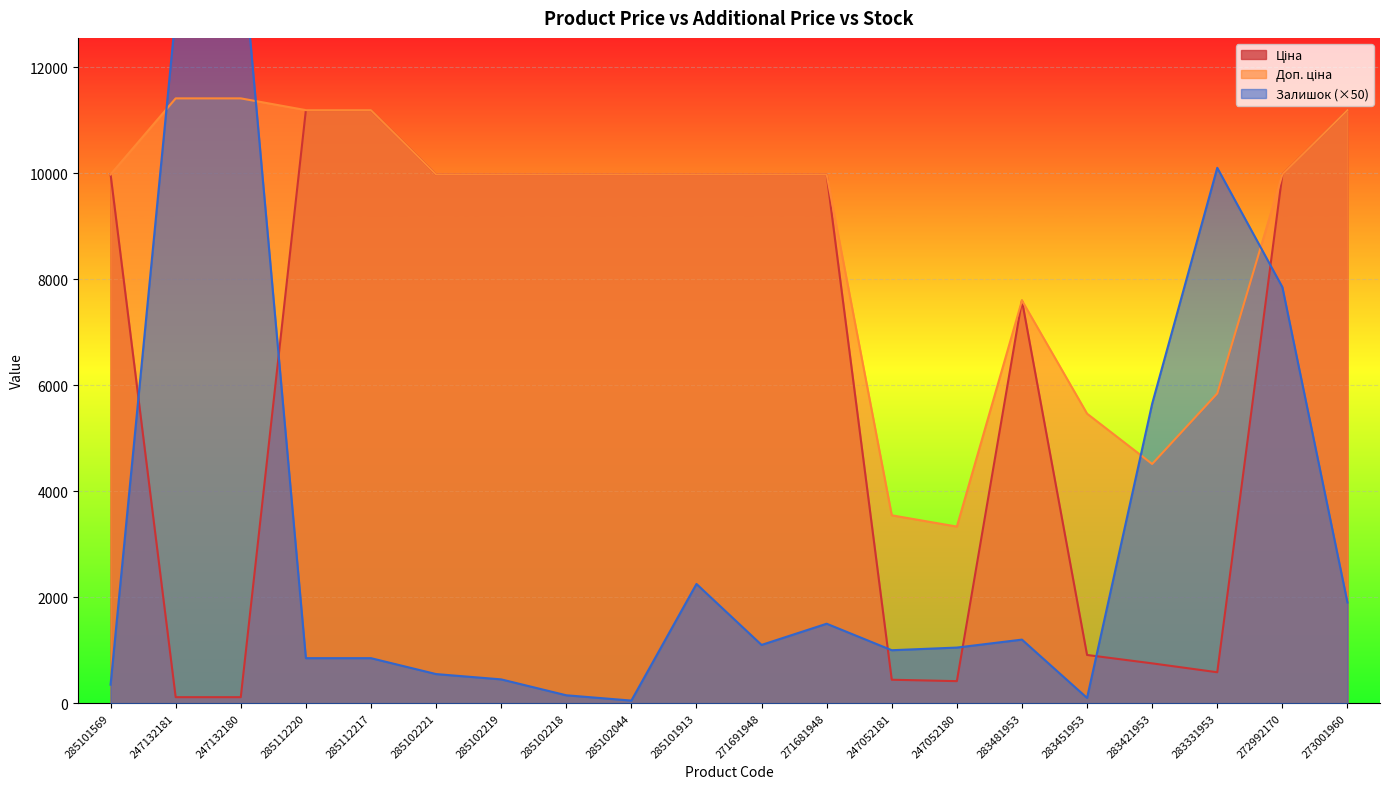

In Ціна, how many points are lower than both neighbors (excluding endpoints)?

2